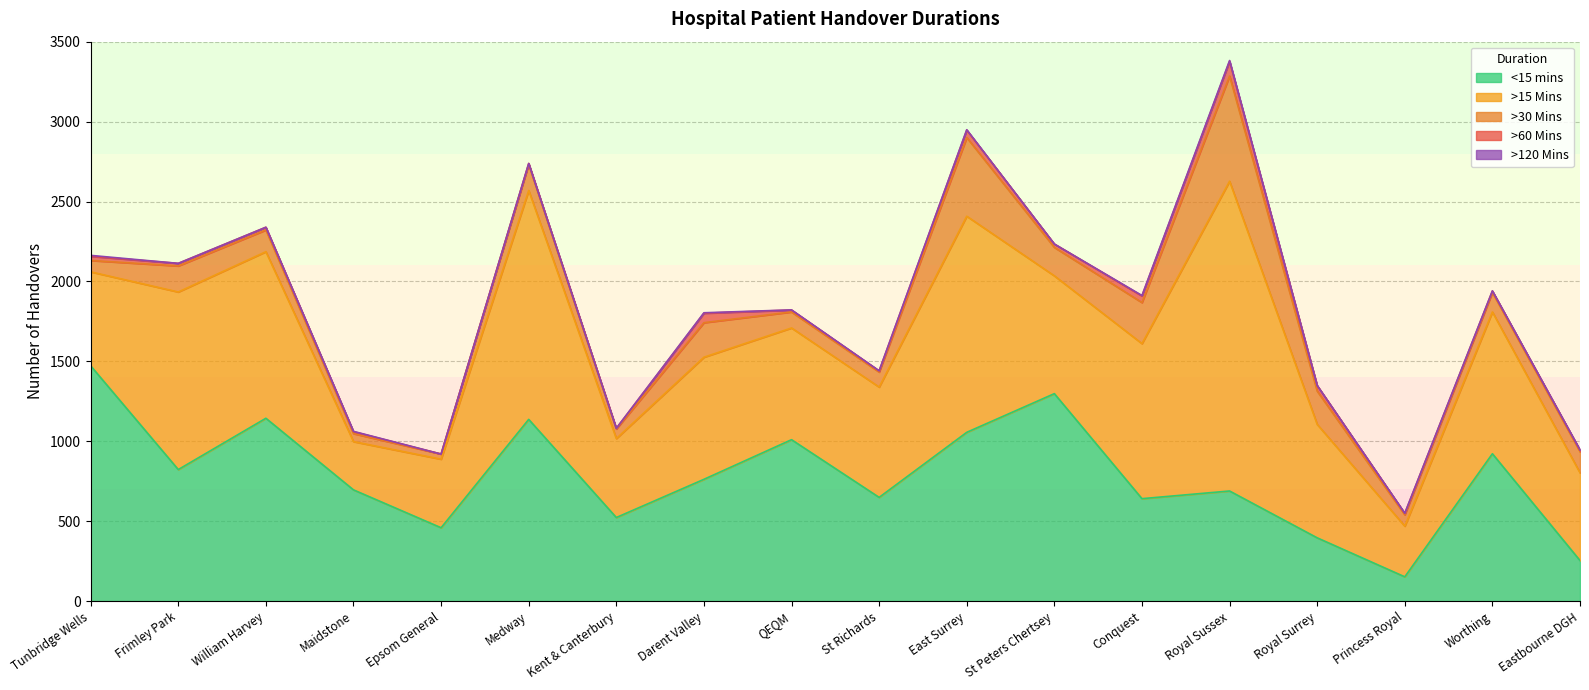

Reading left to right, extract all data points from this chart.

<15 mins: 1472	823	1144	696	459	1137	523	762	1010	649	1056	1298	641	689	396	152	922	254
>15 Mins: 588	1111	1042	302	429	1432	494	764	699	690	1352	737	970	1938	710	317	887	549
>30 Mins: 71	163	136	50	32	163	60	216	100	94	492	178	257	658	208	71	122	132
>60 Mins: 26	16	17	12	0	6	4	59	12	7	47	21	41	92	35	9	9	10
>120 Mins: 6	0	0	2	0	0	0	3	1	1	2	0	3	5	0	1	1	1